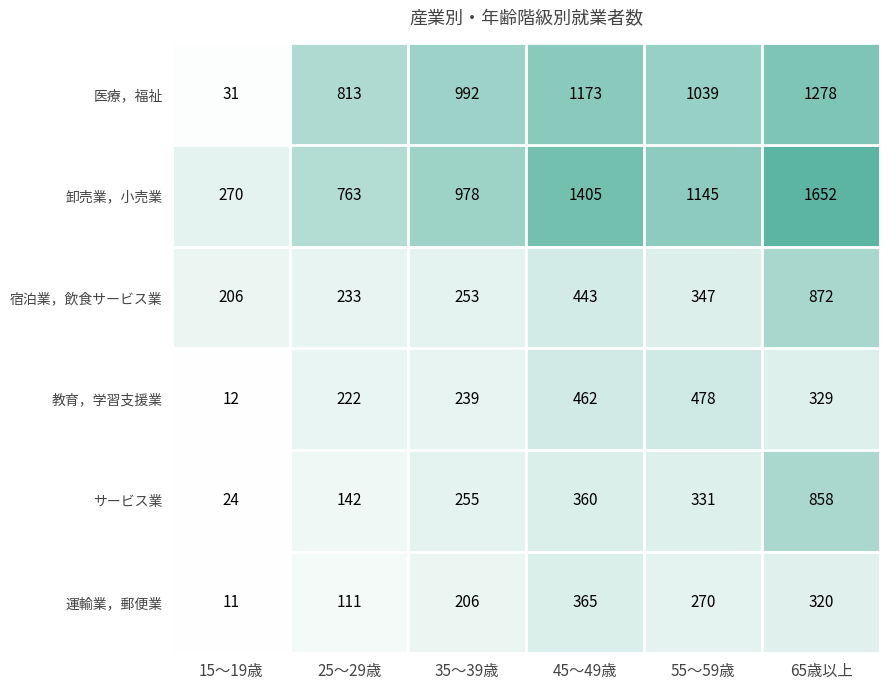

What is the greatest value displayed?

1652